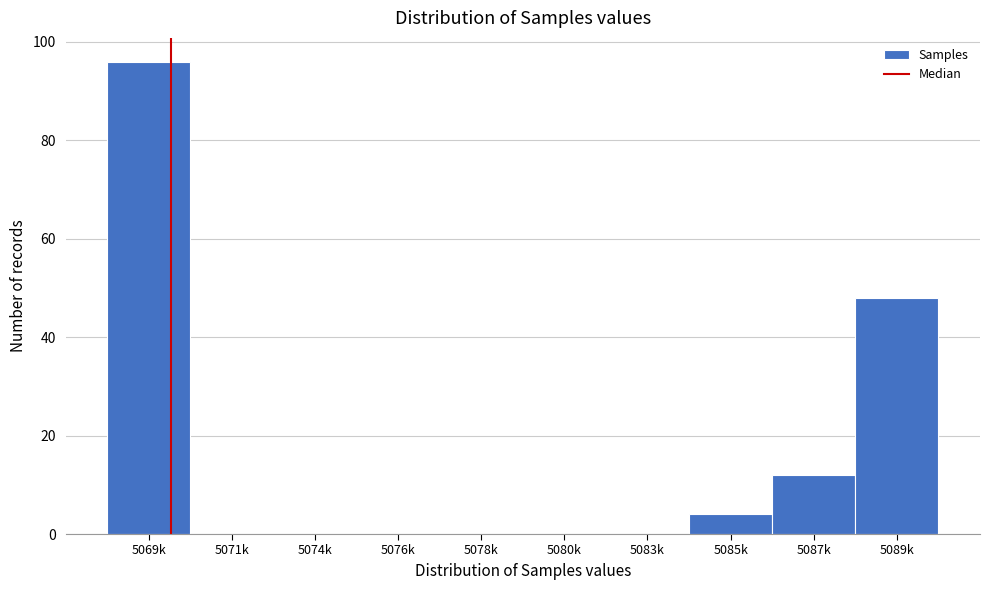

Reading left to right, list all the values displayed in this chart.

5069k=96	5071k=0	5074k=0	5076k=0	5078k=0	5080k=0	5083k=0	5085k=4	5087k=12	5089k=48